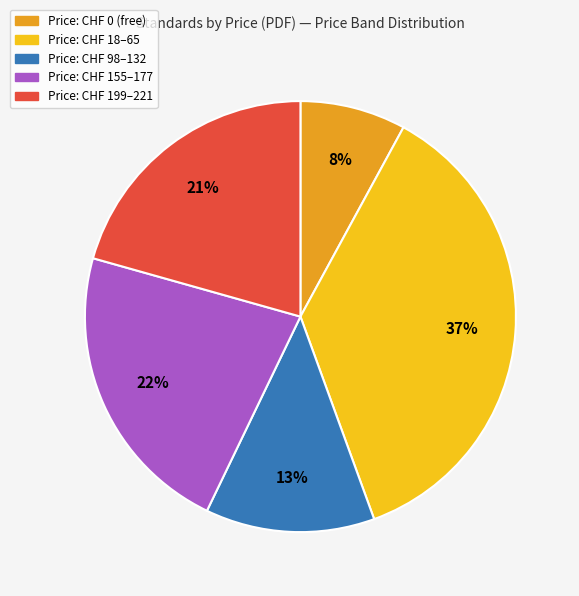

To the nearest percent, what is the average slice percentage?

20%